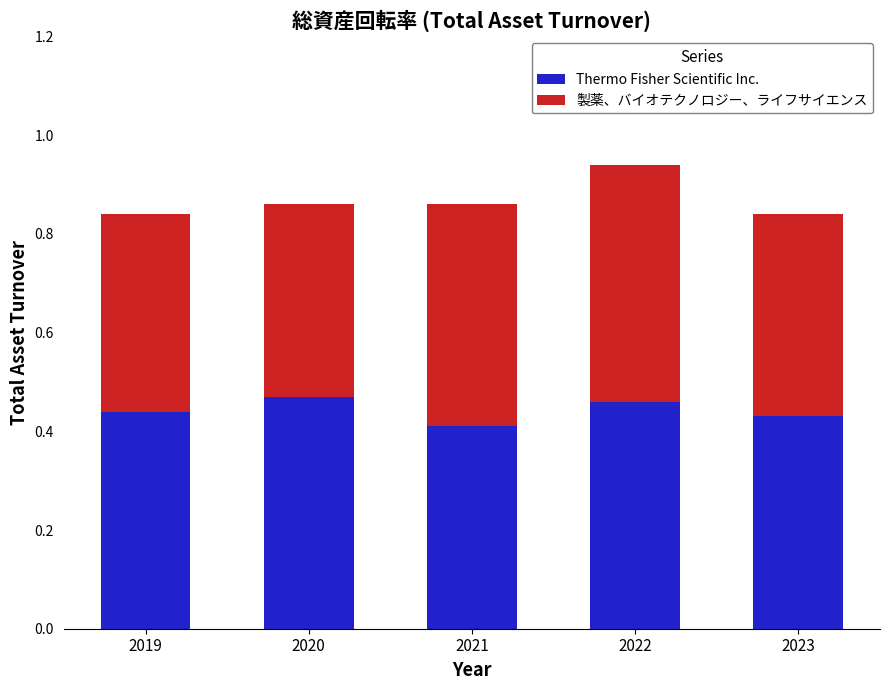

How many series are shown in this chart?

2